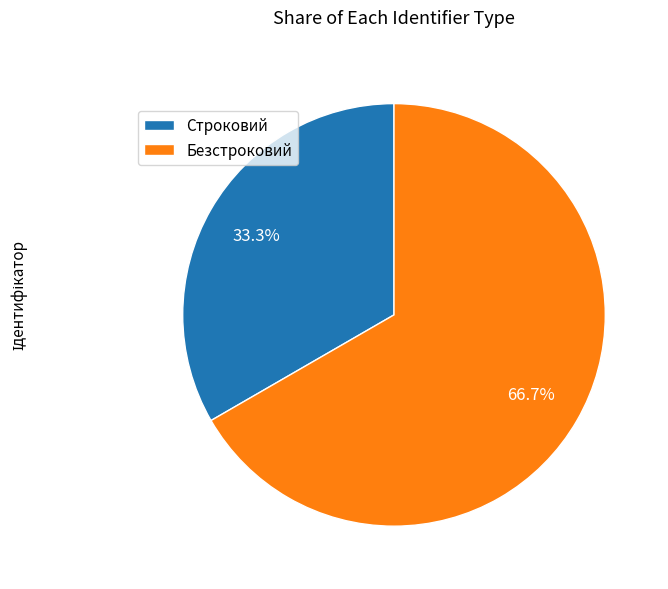

What percentage is the Безстроковий slice, to the nearest percent?

67%